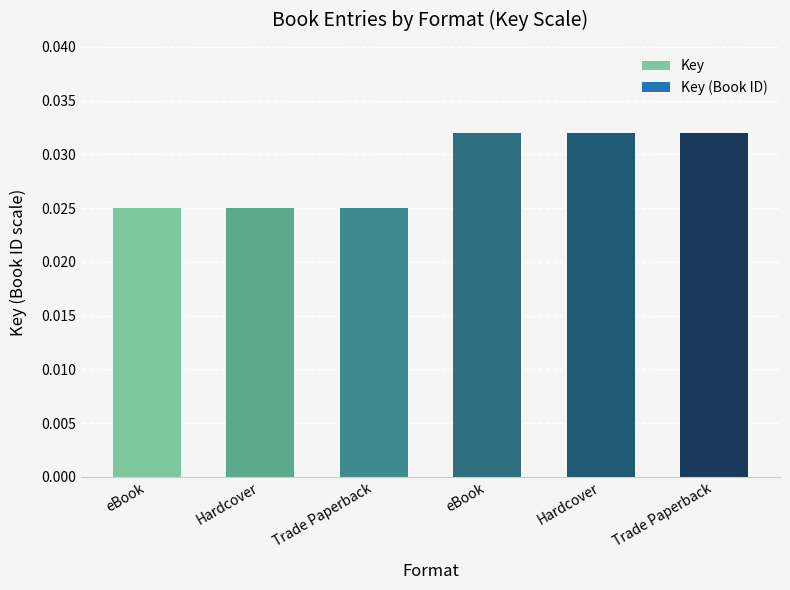

Are the bars horizontal?

No